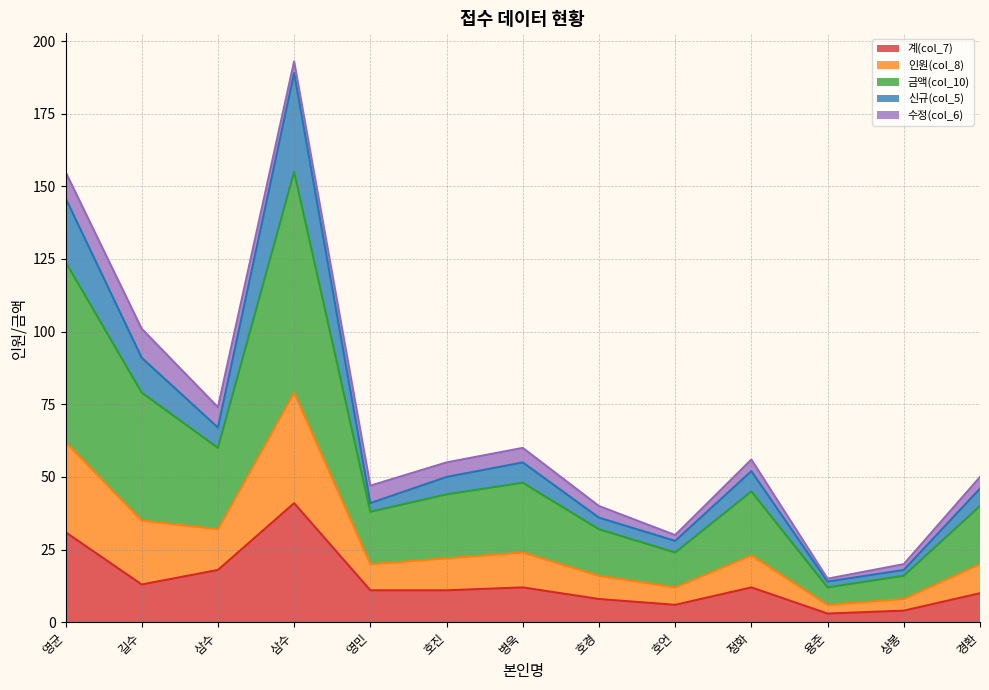

Which category has the lowest value in the 신규(col_5) series?

용준